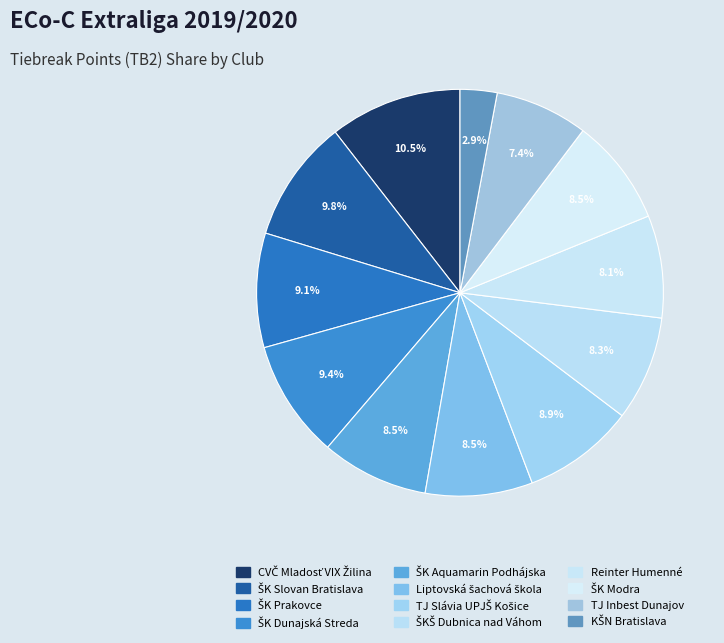

How many slices are in this pie chart?

12